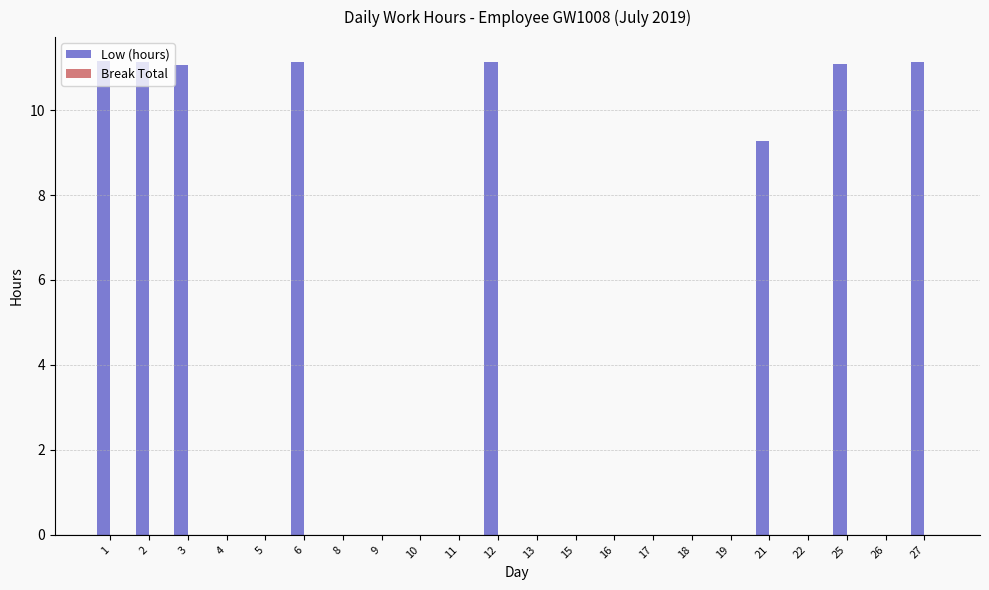

At which label is the value closest to 5?

21